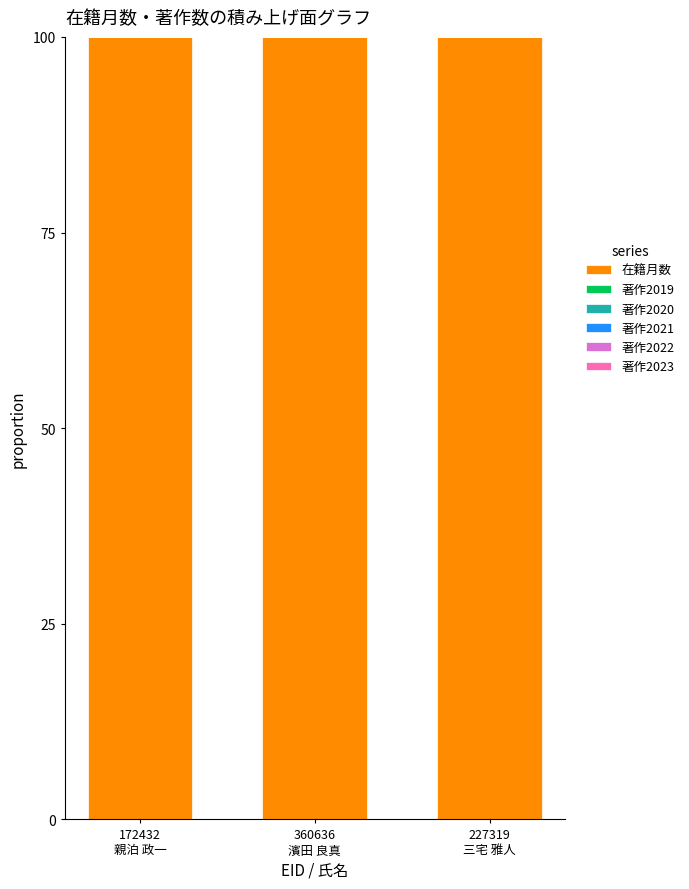

Rank the series at 172432
親泊 政一 from lowest to highest value.

著作2019, 著作2020, 著作2021, 著作2022, 著作2023, 在籍月数